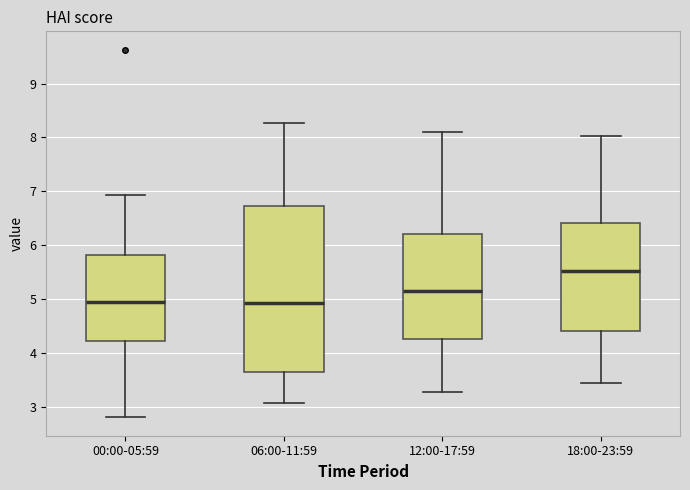

Where does the median line of the box for 12:00-17:59 sit on the y-axis? The values are not printed on the chart, so give them approximately, as read against the axis.

5.2